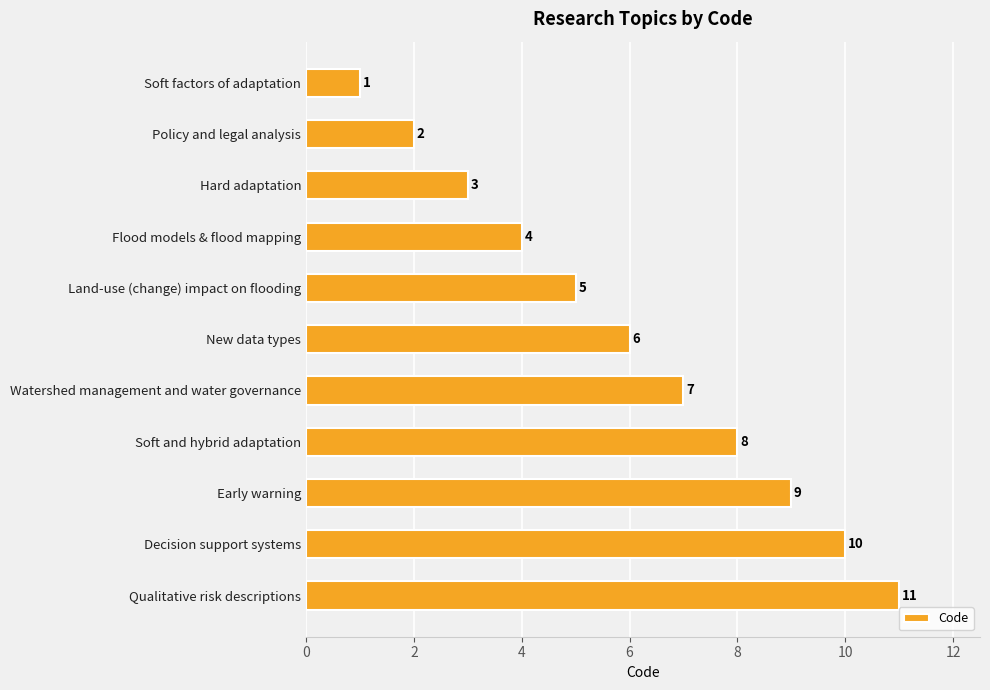

Count the values in the range 3 to 9.

7